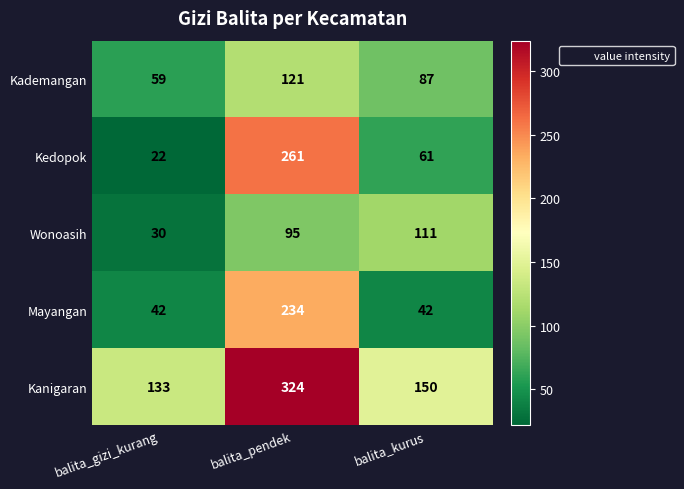

What is the difference between the Kademangan values at balita_pendek and balita_kurus?

34